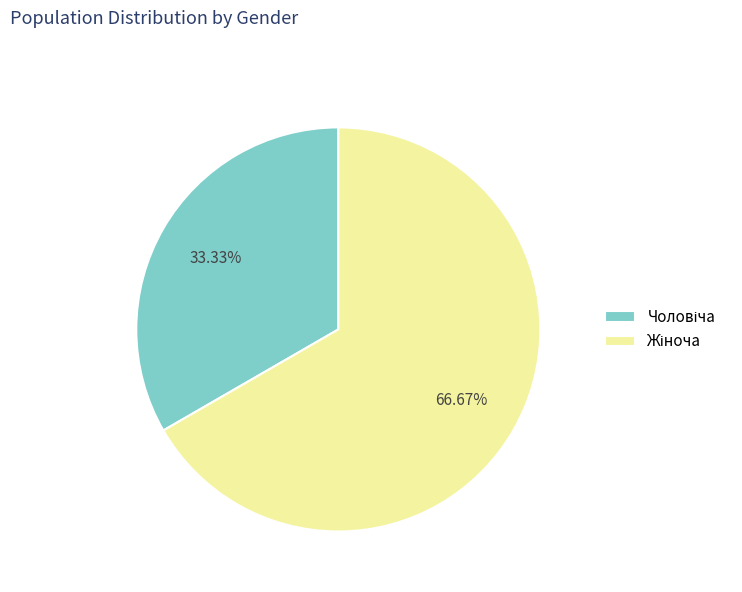

Count the number of slices in the pie.

2